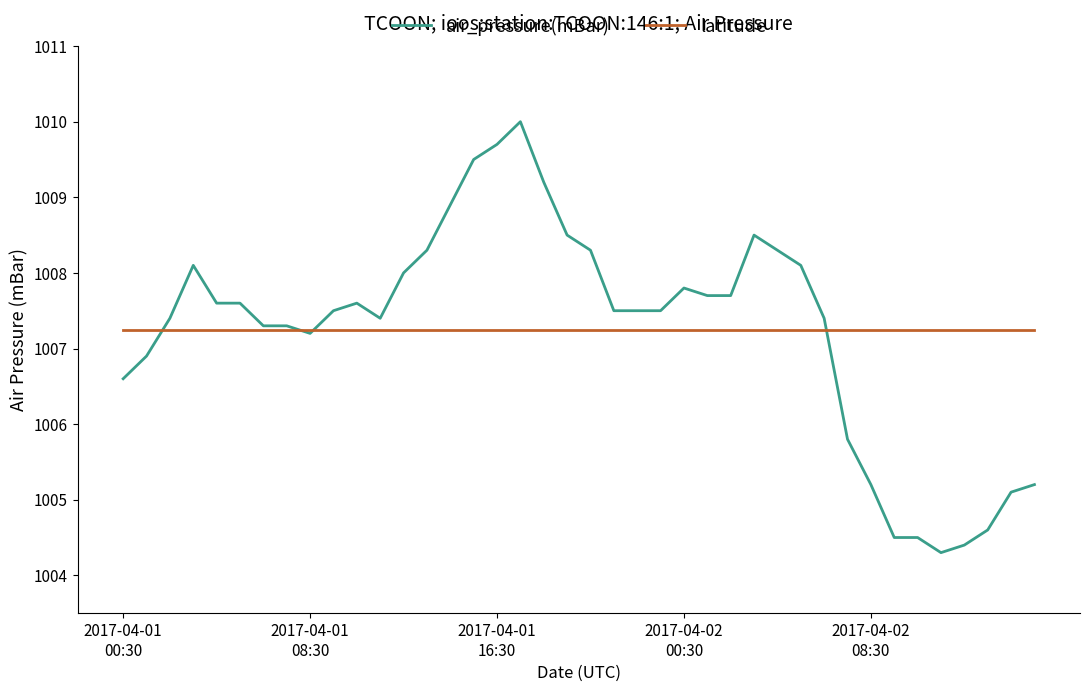

Rank the series by their maximum value, from highest to lowest.

air_pressure(mBar), latitude